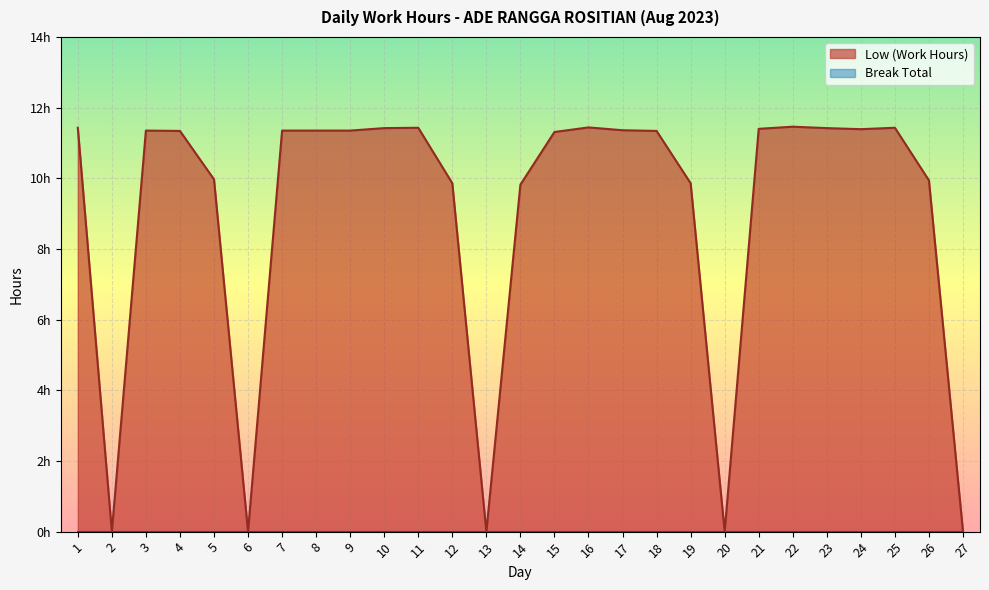

What is the value of the 21st point from the left?

11.4